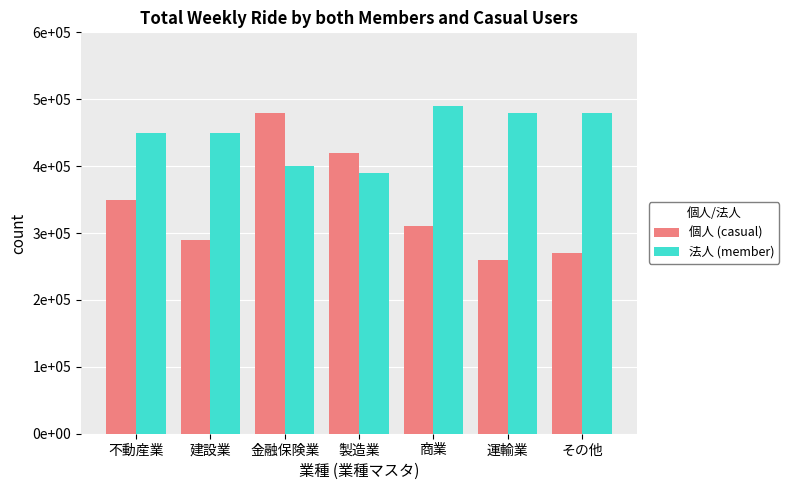

List the labels in order of 個人 (casual) value, smallest first.

運輸業, その他, 建設業, 商業, 不動産業, 製造業, 金融保険業